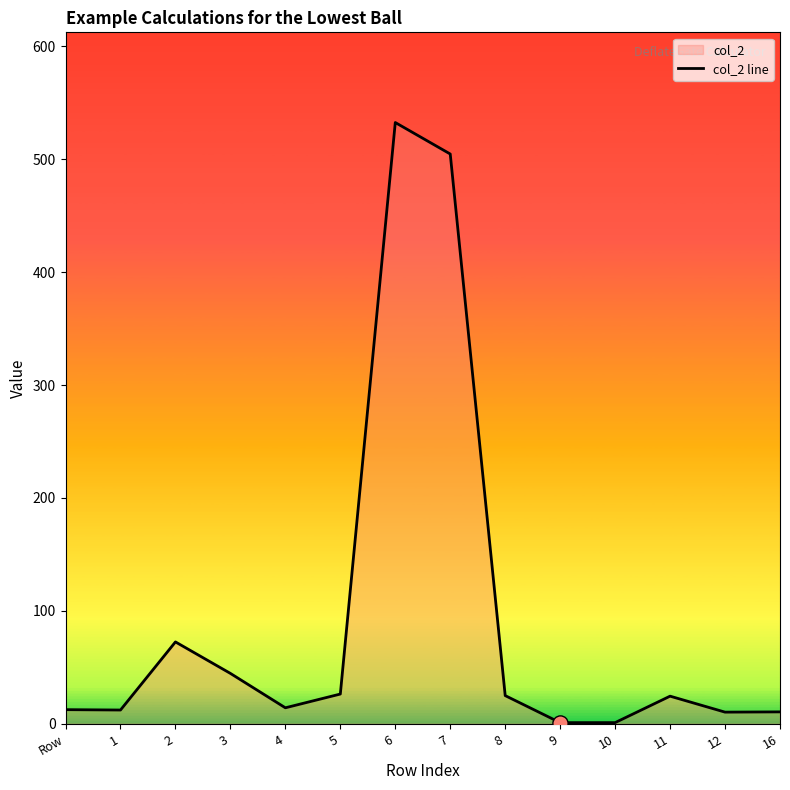

What is the change in value from 1 to 10?

-11.2